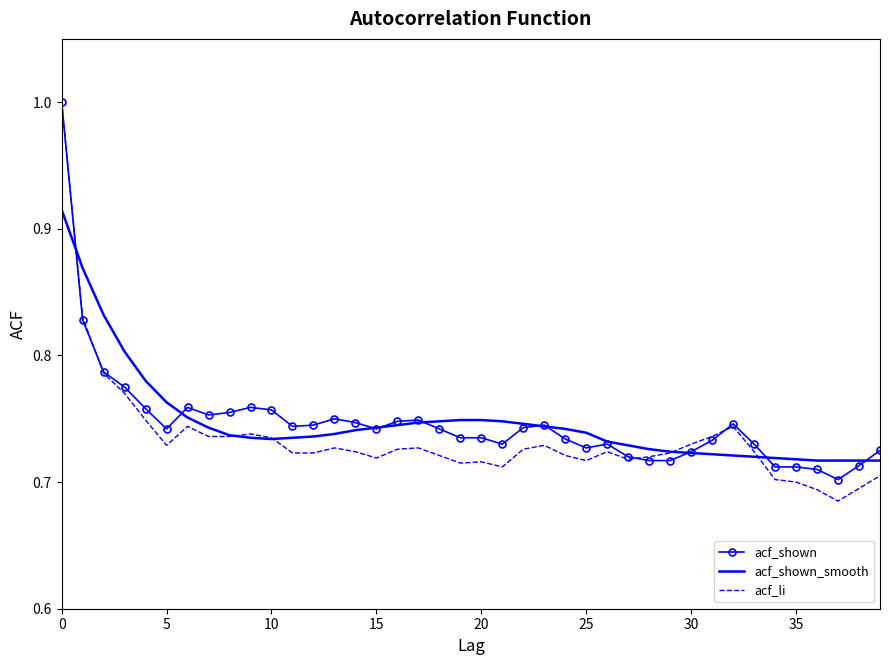

What is the sum of all acf_li values?

29.4